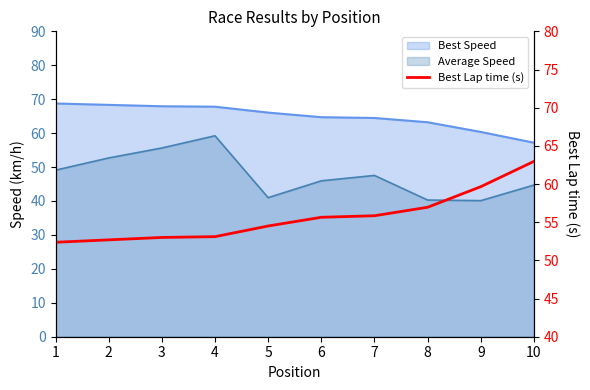

Reading left to right, what are all the values shown in this chart?

52.4	52.7	53.0	53.1	54.5	55.6	55.8	57.0	59.7	63.0